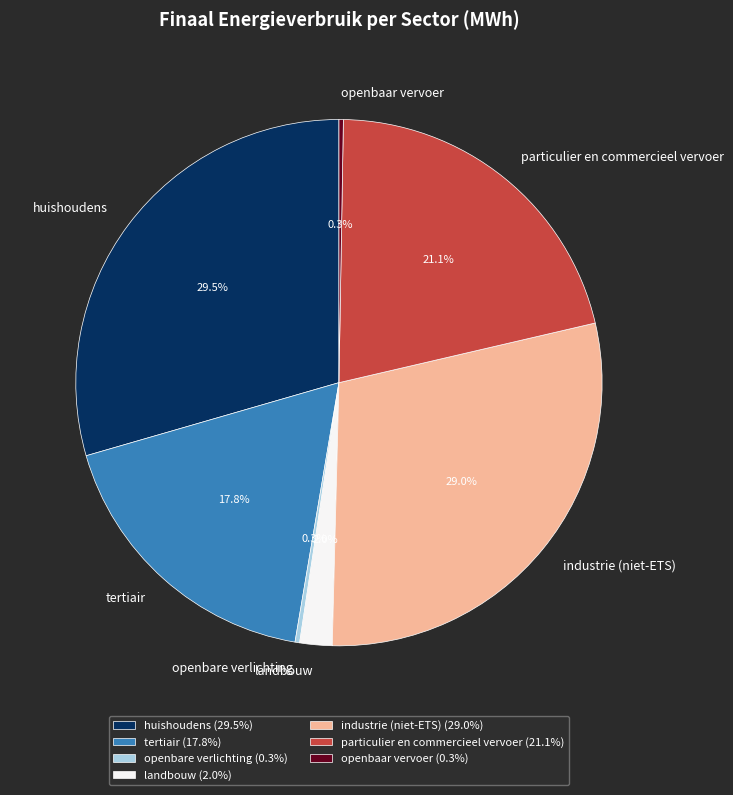

Does particulier en commercieel vervoer represent more than half of the total?

No